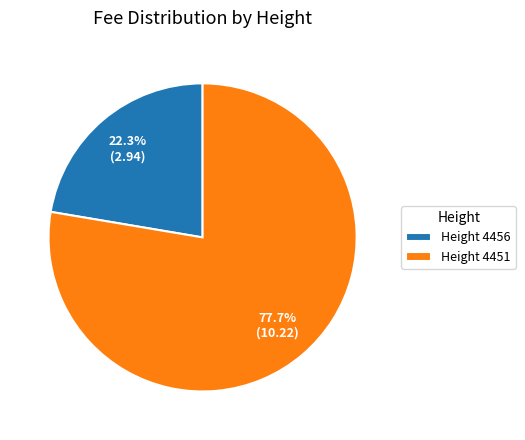

What is the majority slice?

Height 4451